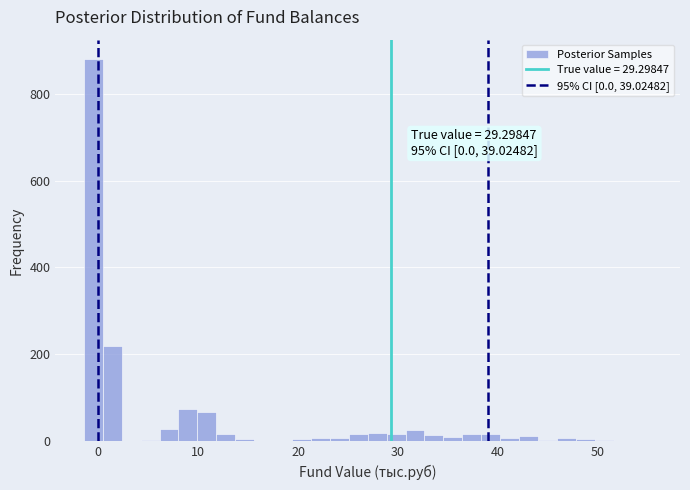

Around what value on the x-axis is the tallest bar? Give the approximate position of its centre, as read against the axis.

-1